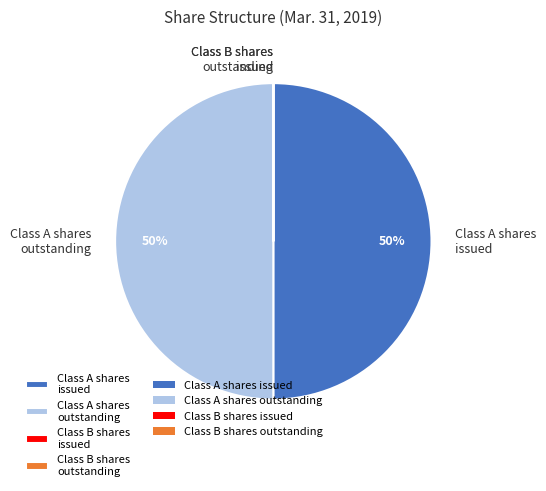

To the nearest percent, what is the difference between the largest and smallest slice percentages?

50%